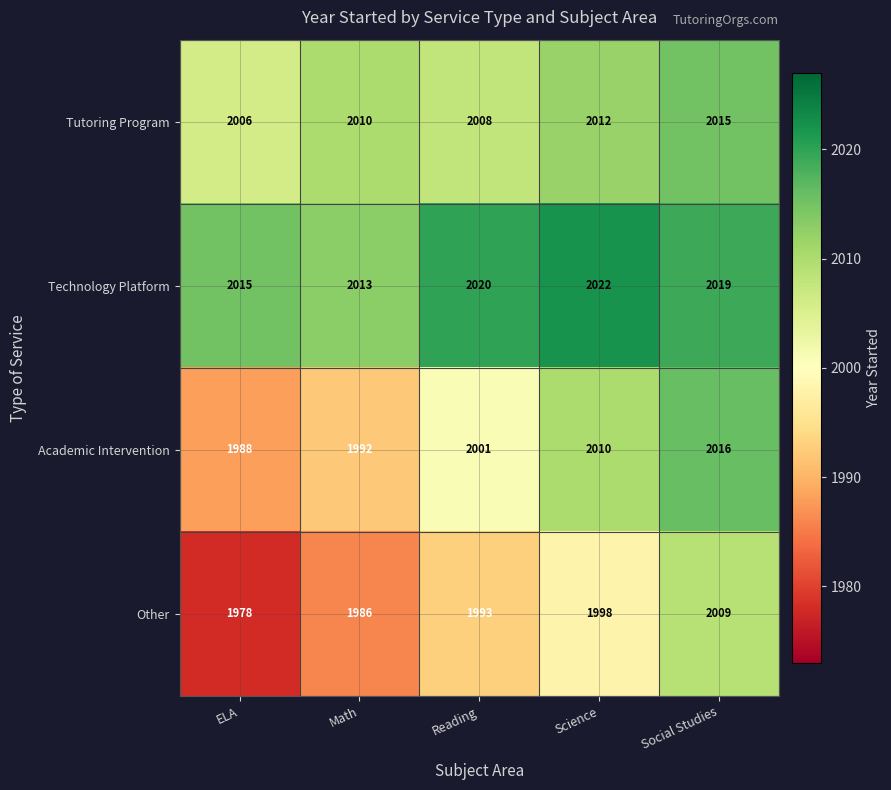

Is it true that Tutoring Program equals 3409 at Social Studies?

False